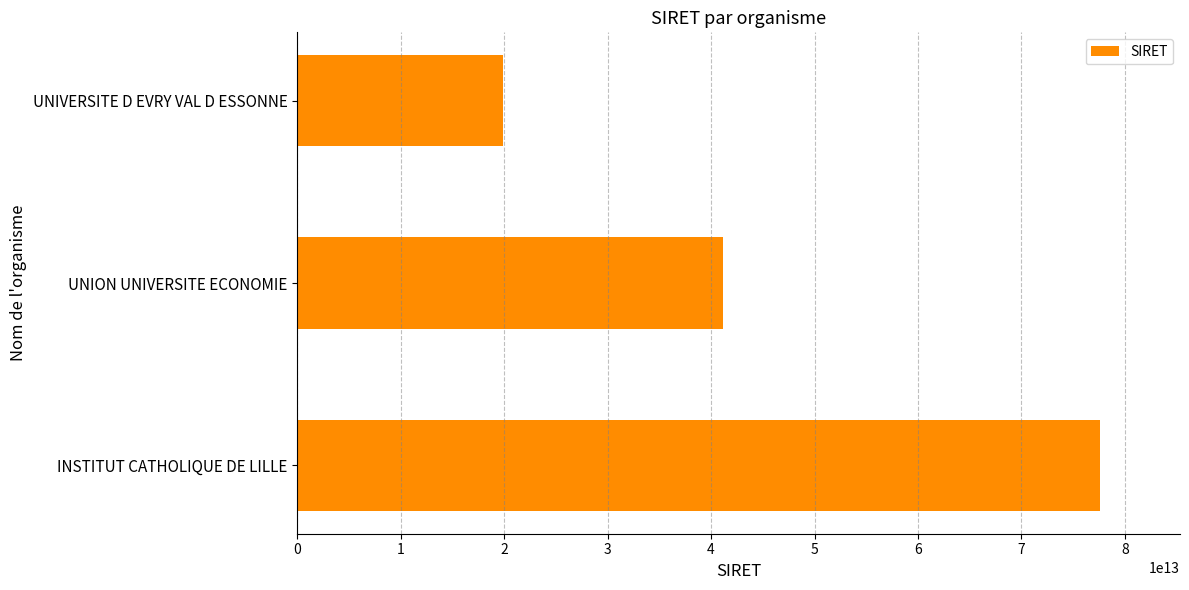

How many bars are there in total?

3